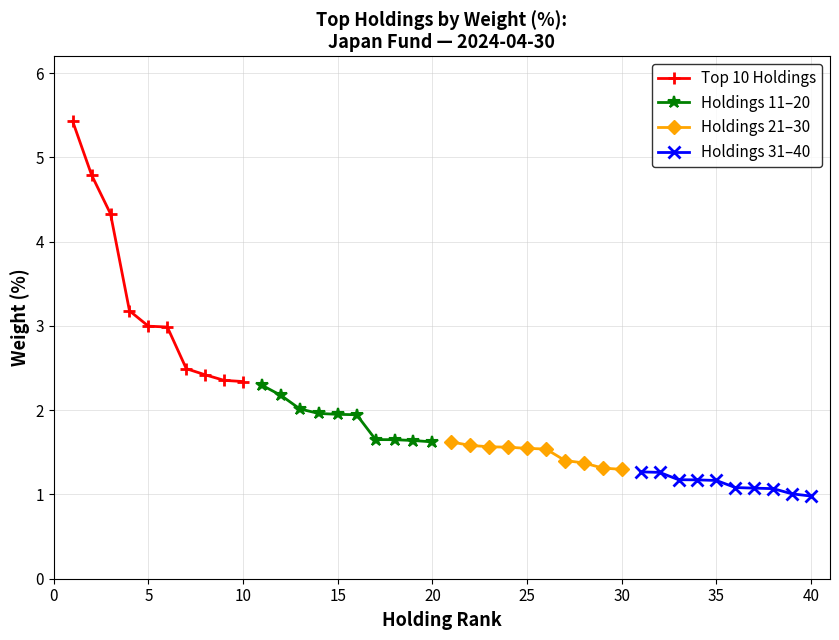

List the series in order of their overall mean, lowest first.

Holdings 31–40, Holdings 21–30, Holdings 11–20, Top 10 Holdings